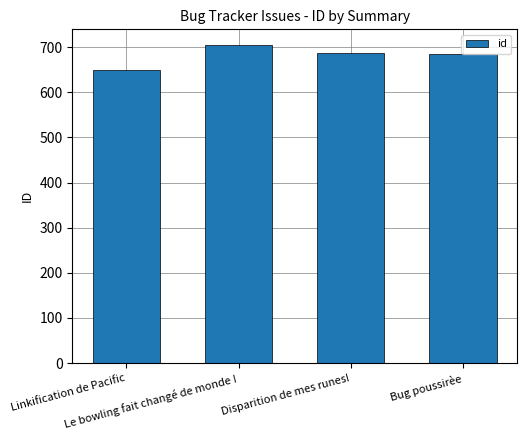

Does the chart contain stacked bars?

No